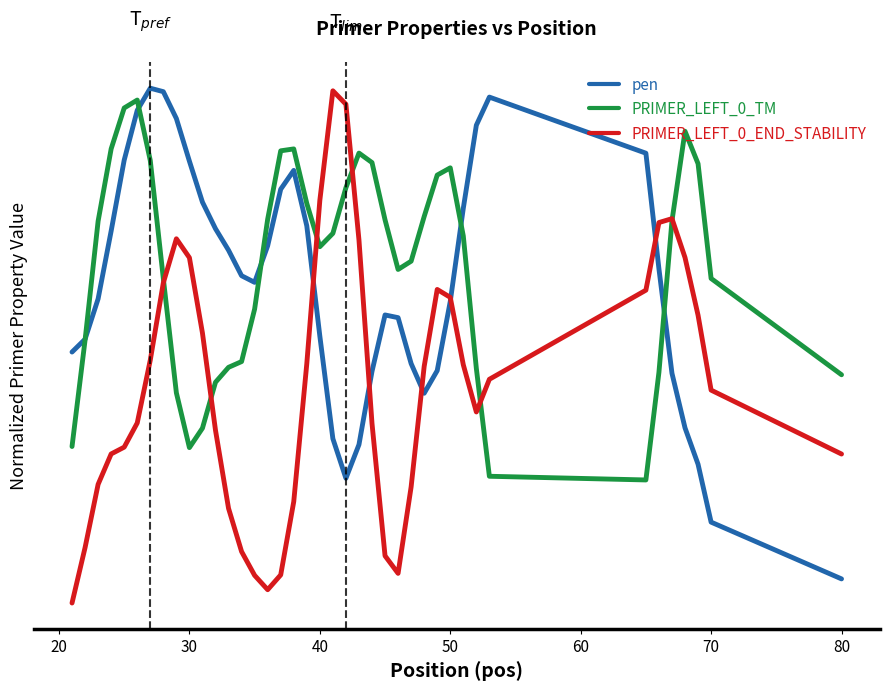

How many times do PRIMER_LEFT_0_END_STABILITY and PRIMER_LEFT_0_TM cross each other?

6